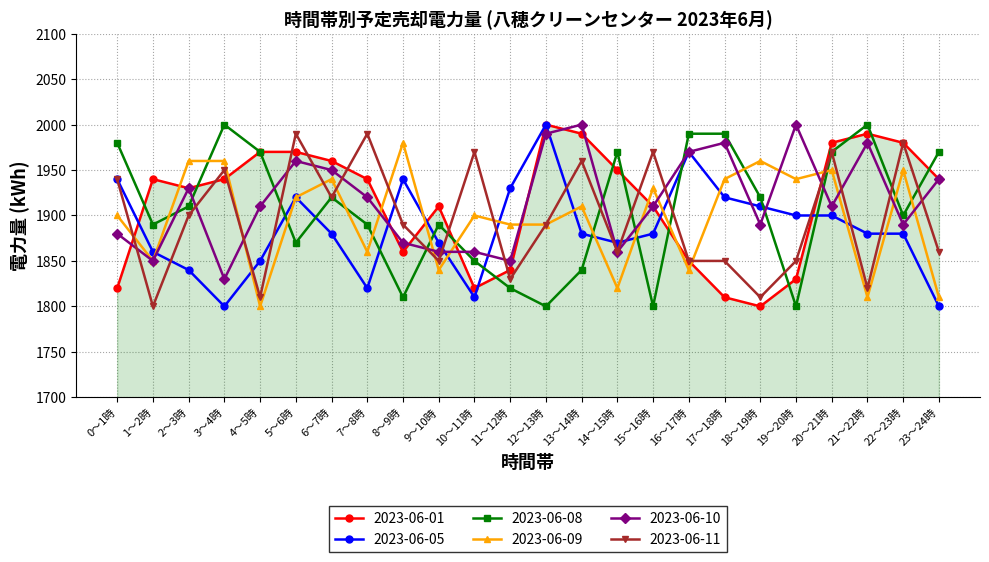

What is the spread (max minus min) of values at 3～4時?

200